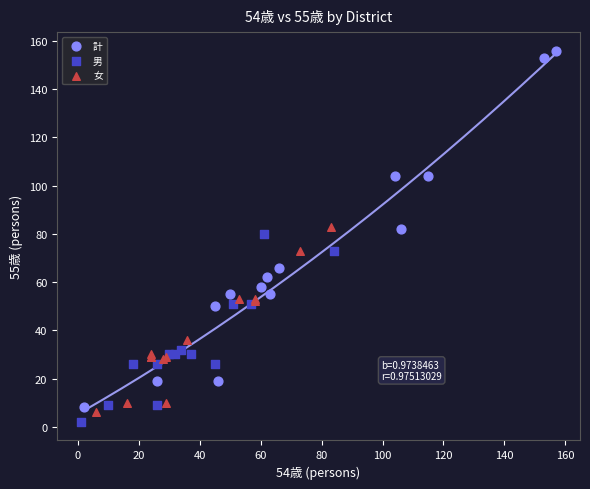

Which series has the widest spread of Y values?

計